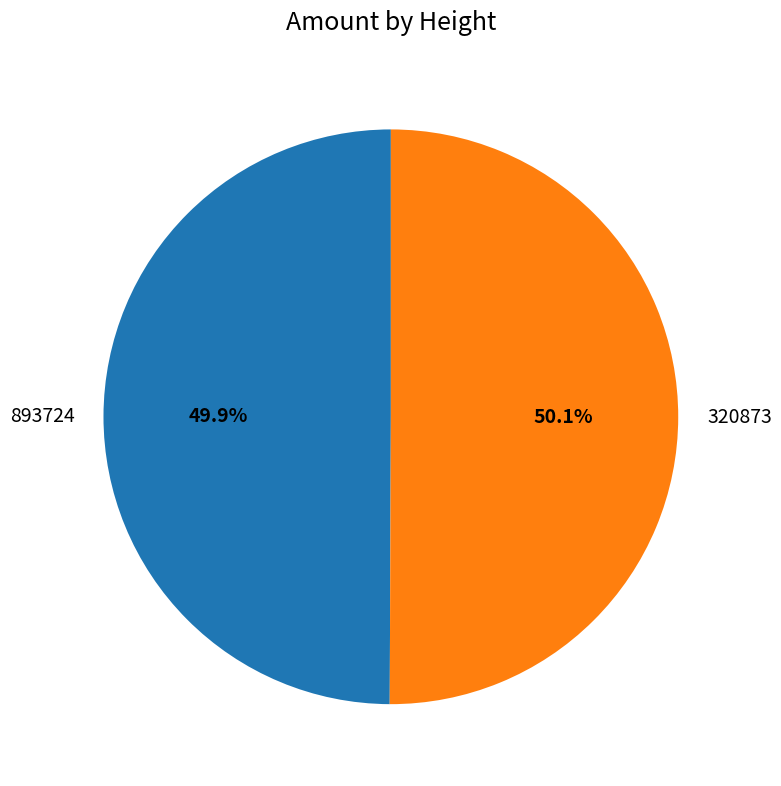

Does any single category account for the majority?

Yes